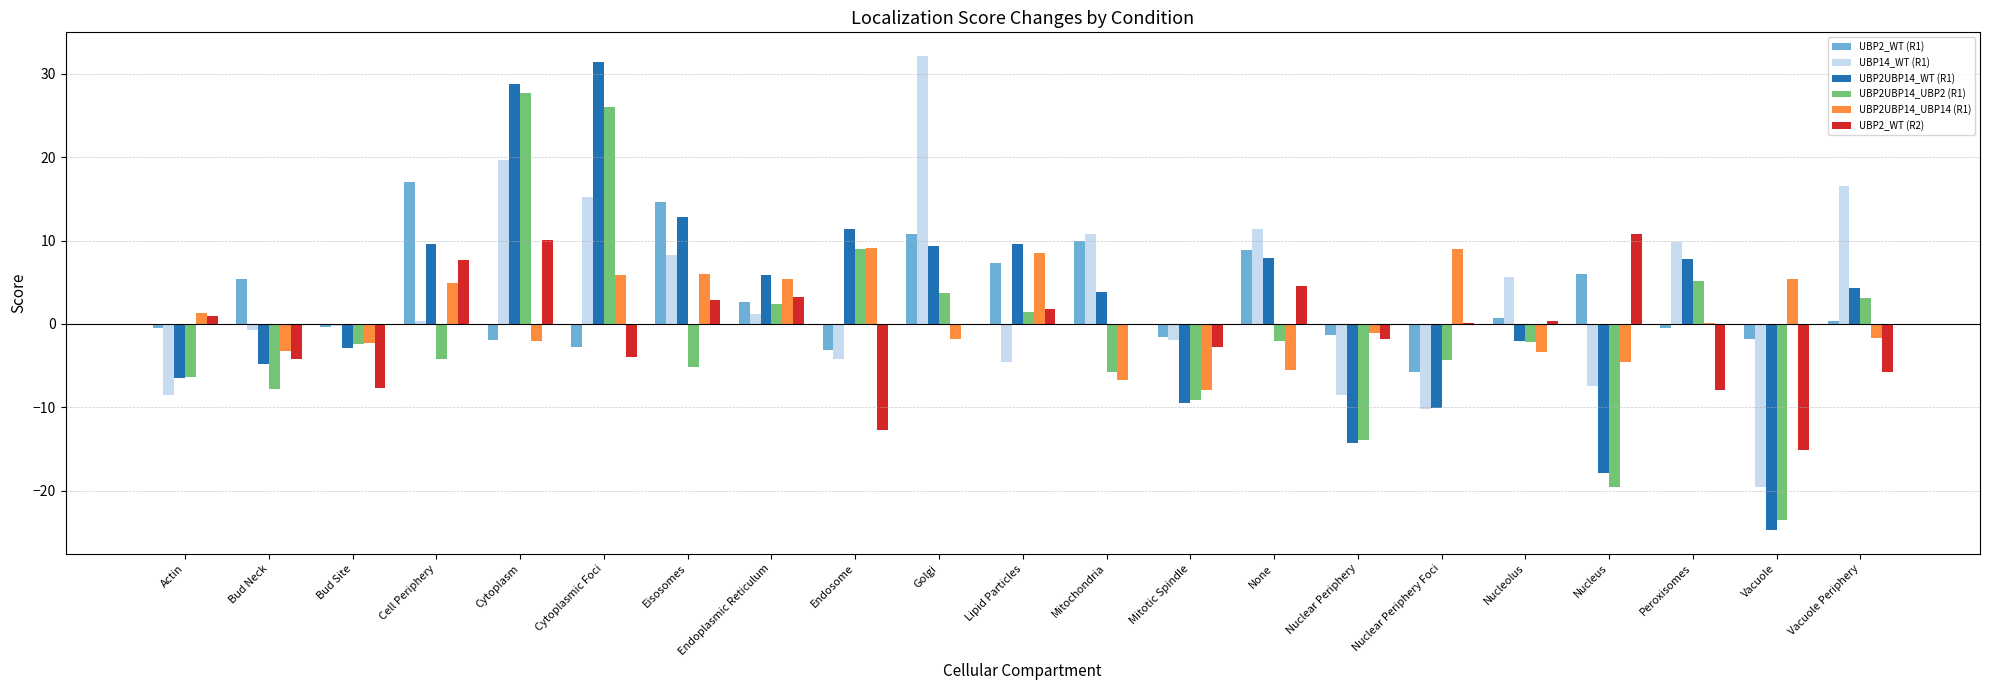

Which series has the largest range (max minus min)?

UBP2UBP14_WT (R1)